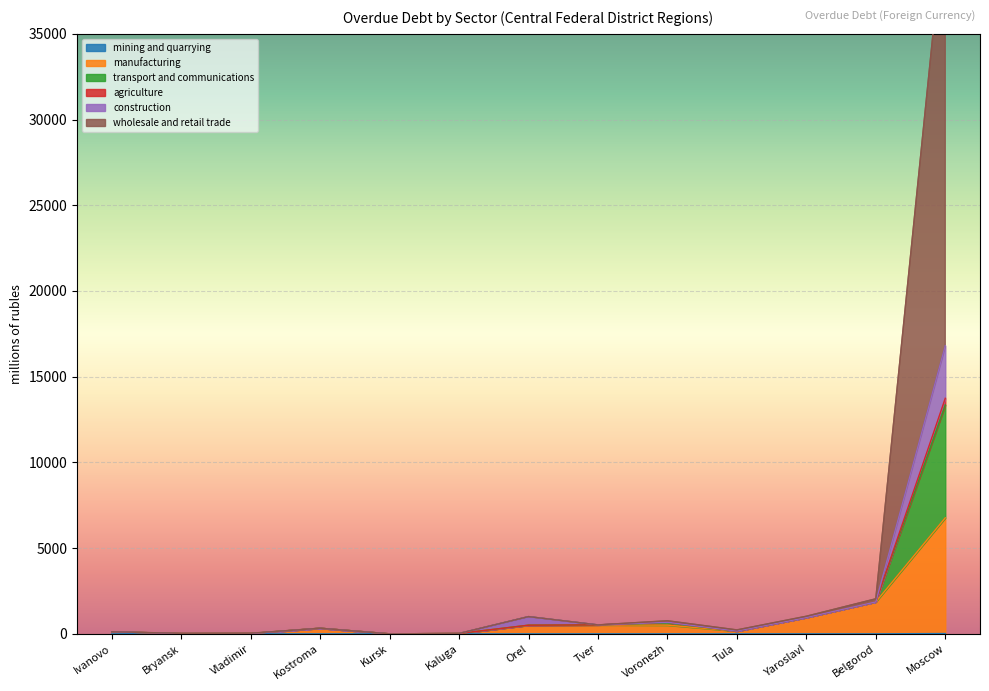

Rank the categories by mining and quarrying value from lowest to highest.

Ivanovo, Bryansk, Vladimir, Kostroma, Kursk, Kaluga, Orel, Tver, Voronezh, Tula, Yaroslavl, Belgorod, Moscow